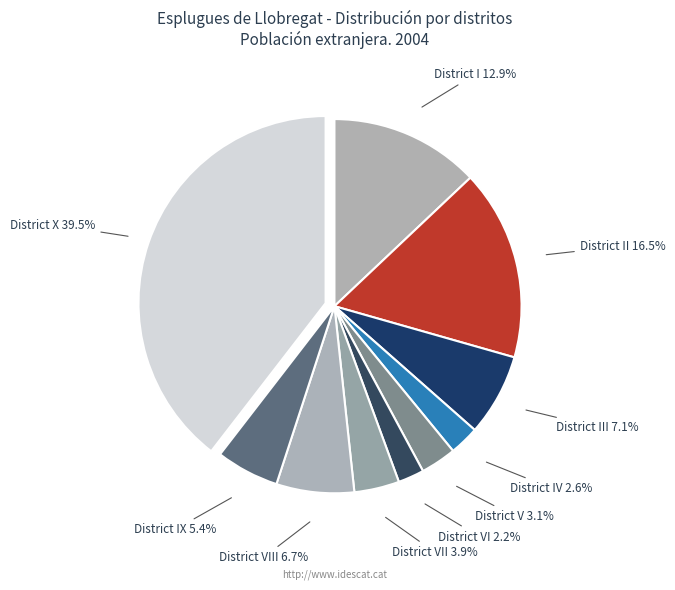

Does District III represent more than half of the total?

No